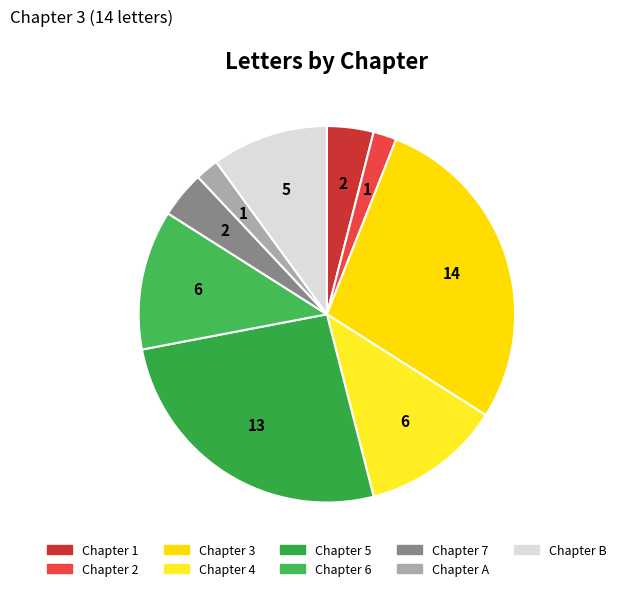

Count the number of slices in the pie.

9